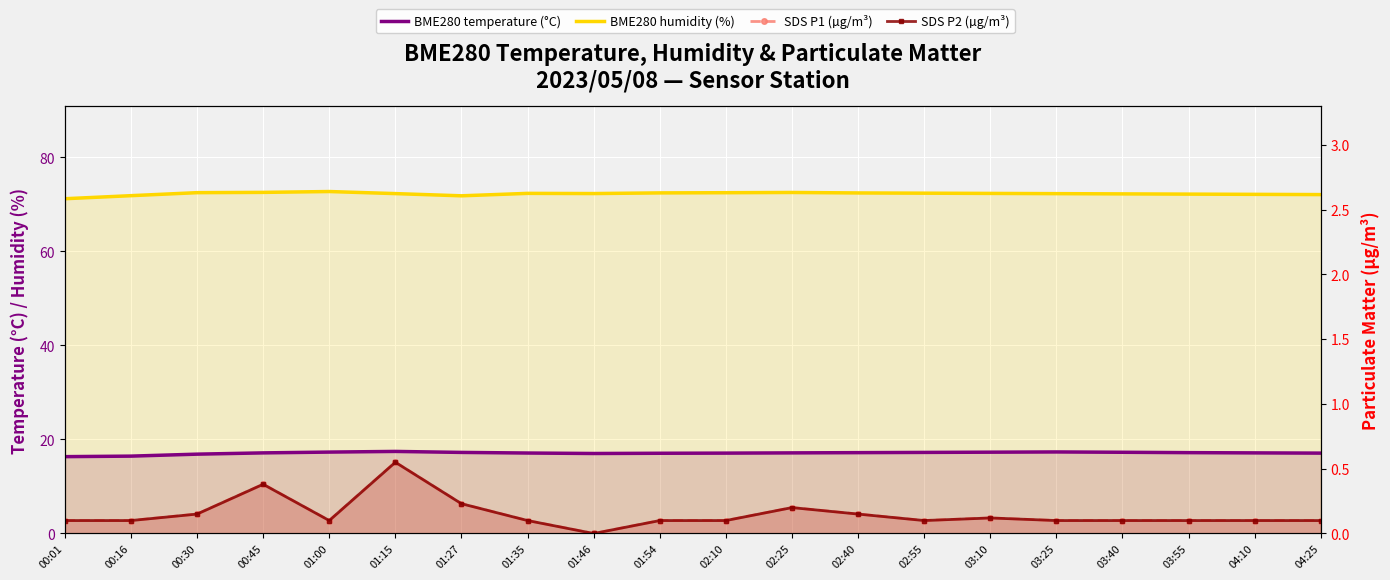

How many lines are shown in the chart?

4